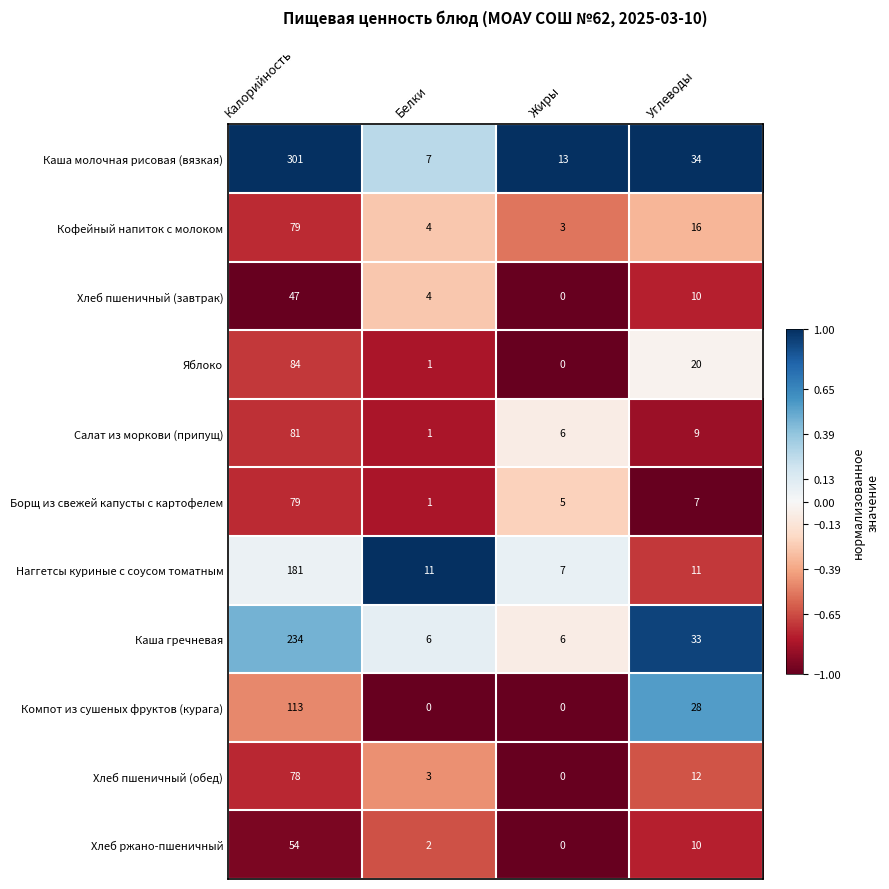

Where does the Борщ из свежей капусты с картофелем series first go above 7?

Калорийность